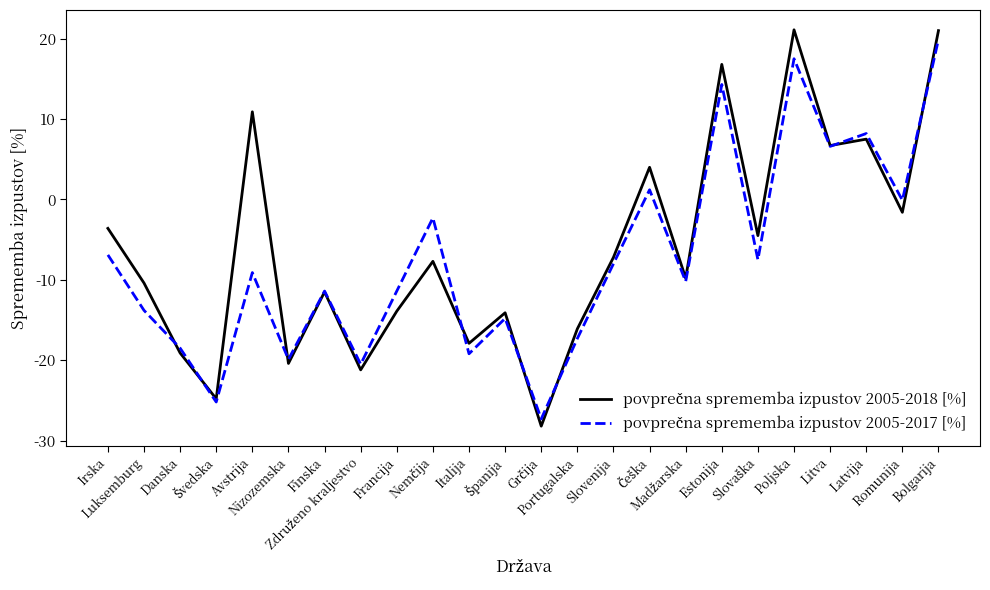

What is the minimum value shown in the chart?

-28.2